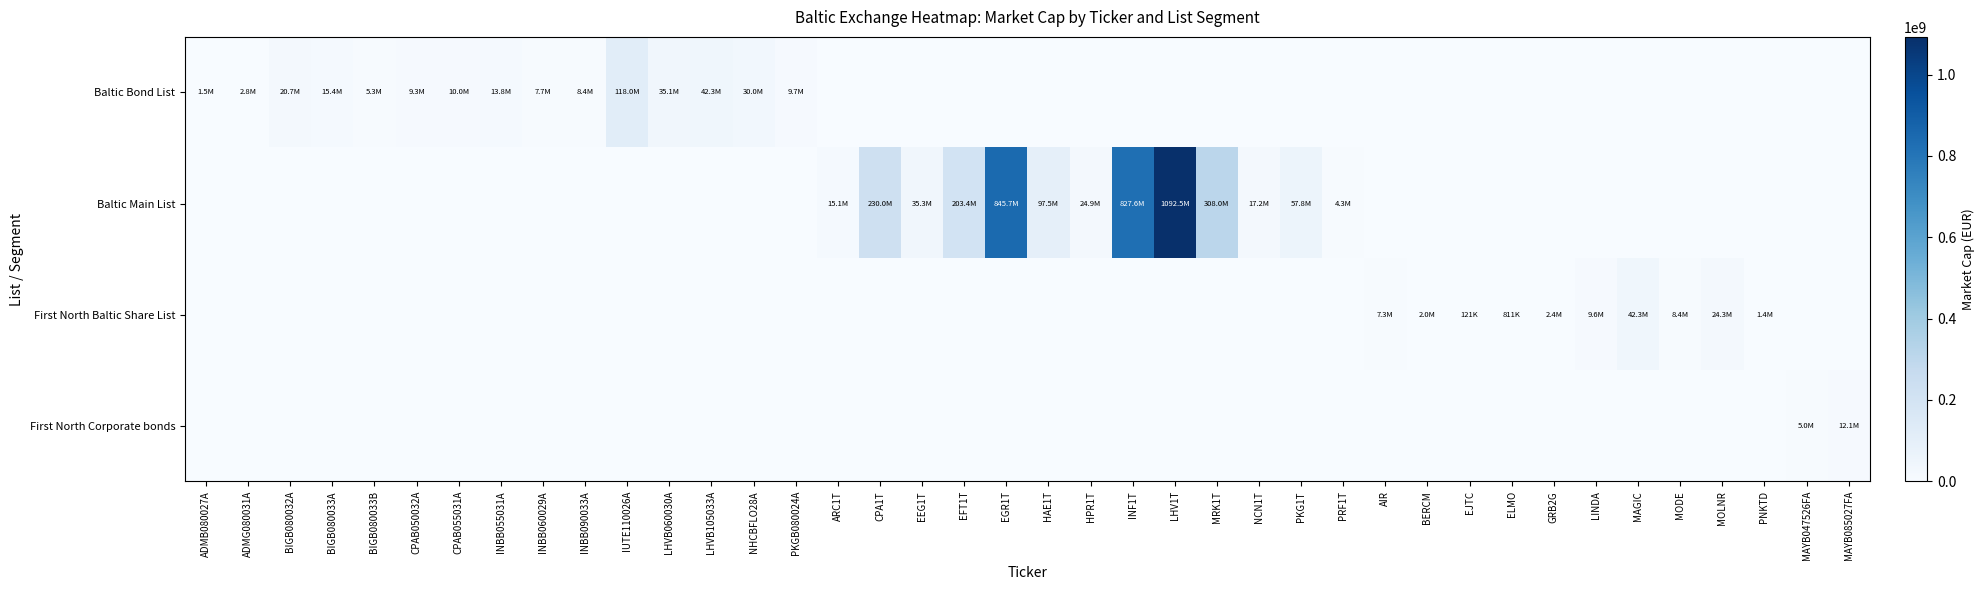

What is the difference between the highest and lowest values at EGR1T?

845683942.4